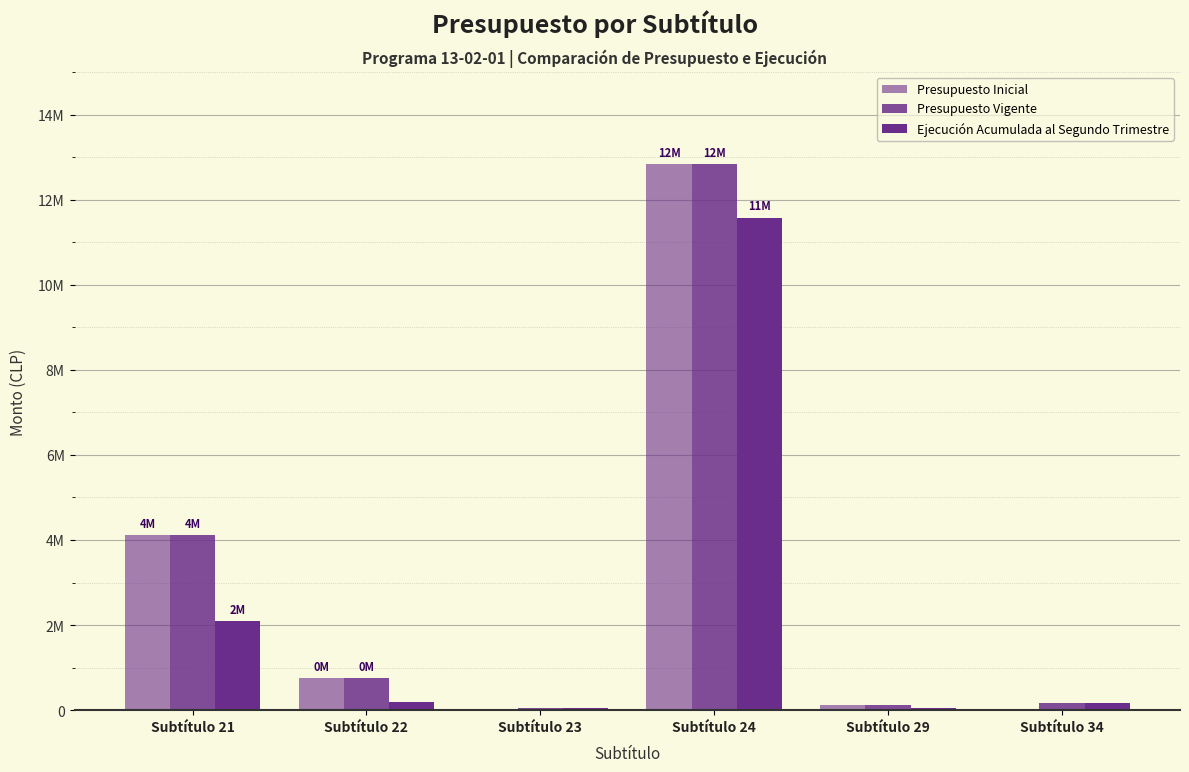

Are the bars grouped side by side (vs. stacked)?

Yes